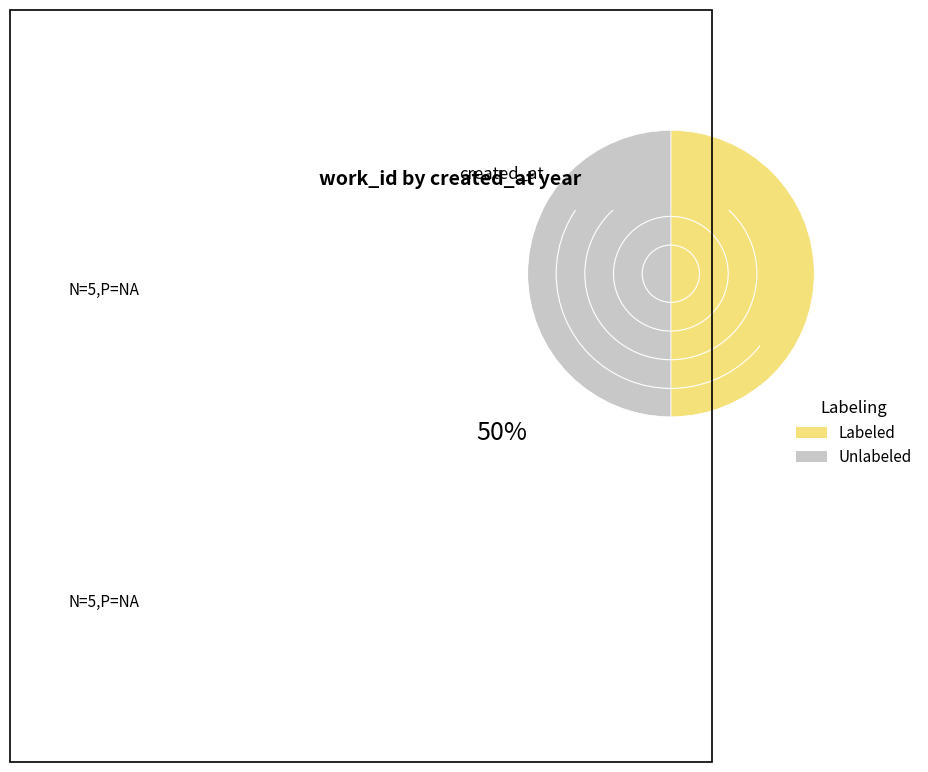

Combined, do Unlabeled and Labeled account for over 50%?

Yes